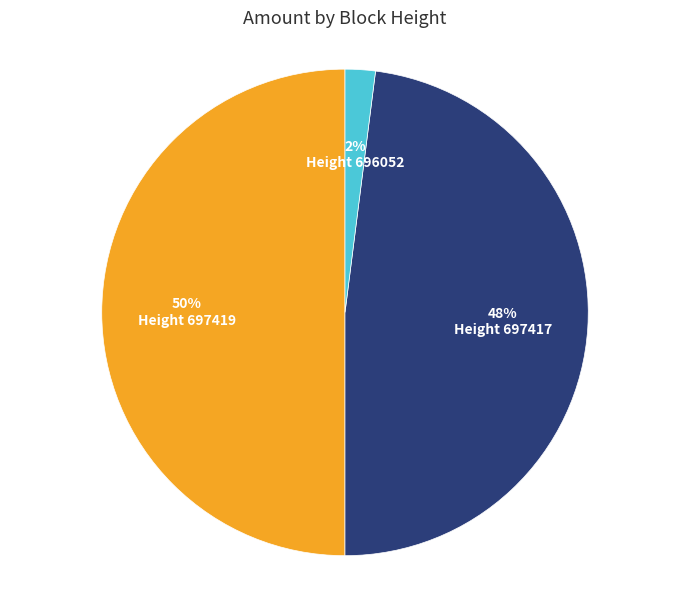

Is it true that 50% Height 697419 is 44% of the pie?

False